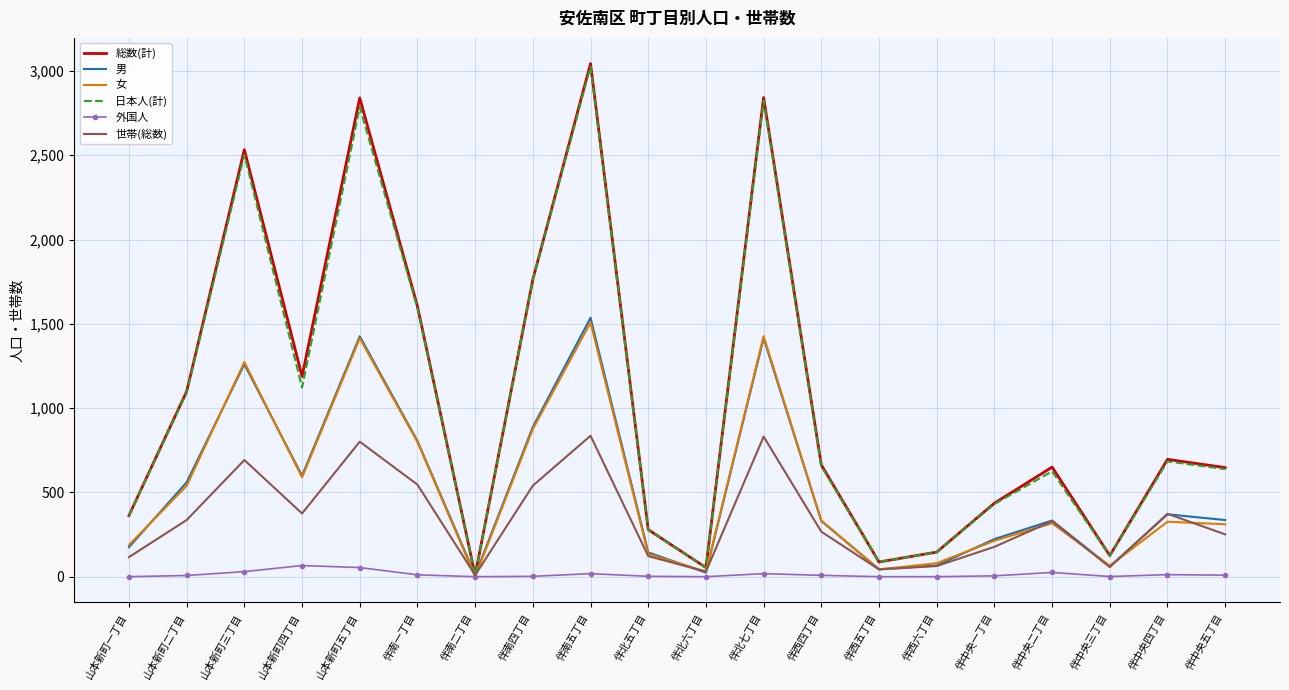

Is the value of 世帯(総数) at 伴北七丁目 greater than the value of 日本人(計) at 伴中央二丁目?

Yes